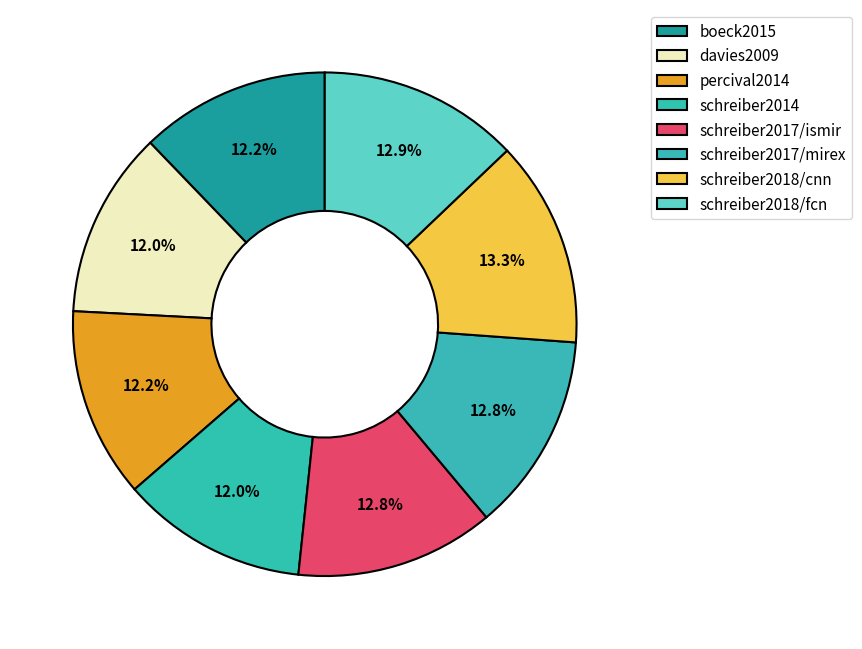

True or false: schreiber2018/cnn accounts for 19% of the total.

False